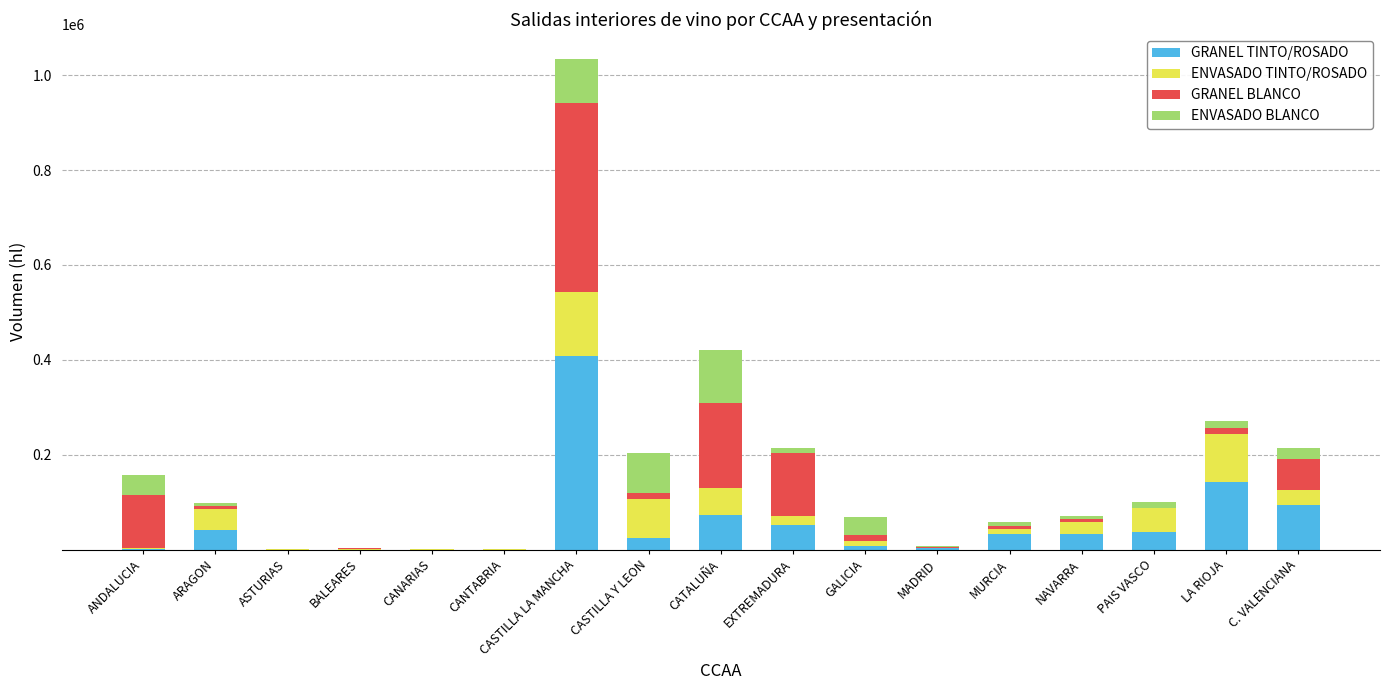

What is the maximum value for GRANEL TINTO/ROSADO?

407888